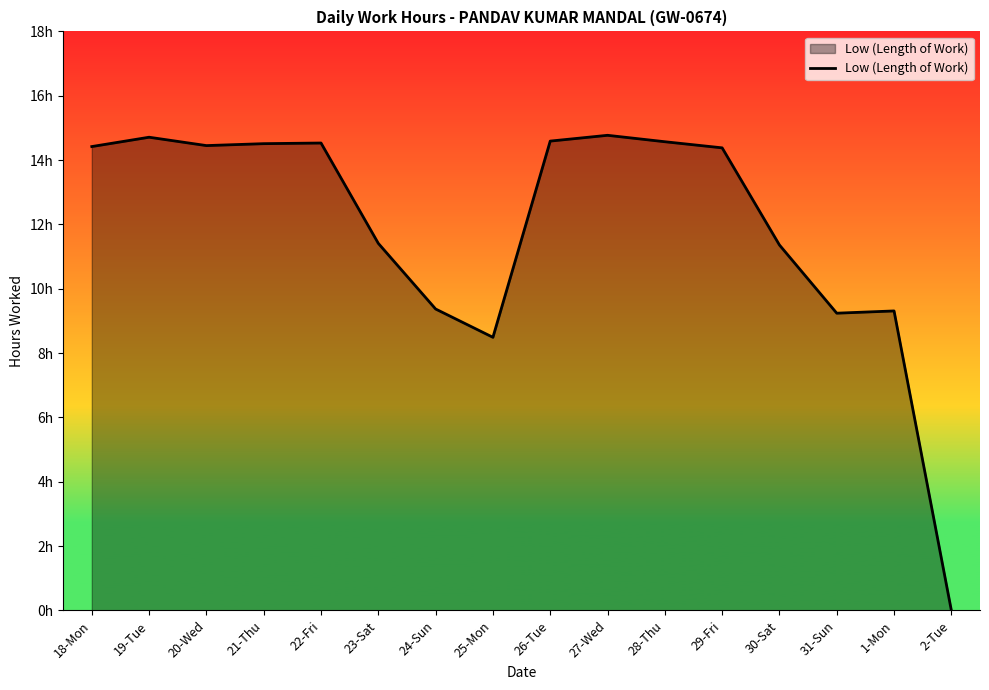

Does the chart display data point markers on the line(s)?

No